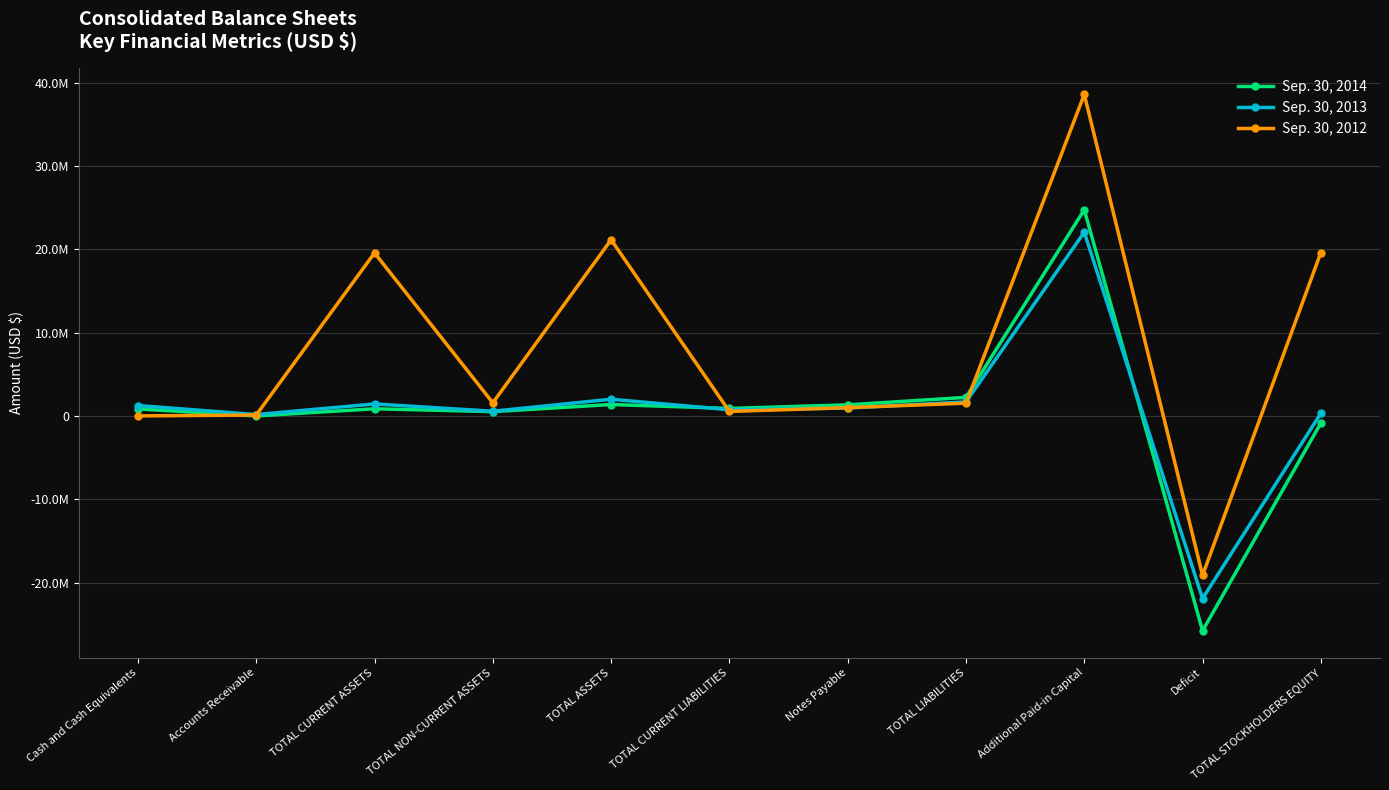

At TOTAL CURRENT LIABILITIES, list the series in order from largest to smallest.

Sep. 30, 2014, Sep. 30, 2013, Sep. 30, 2012